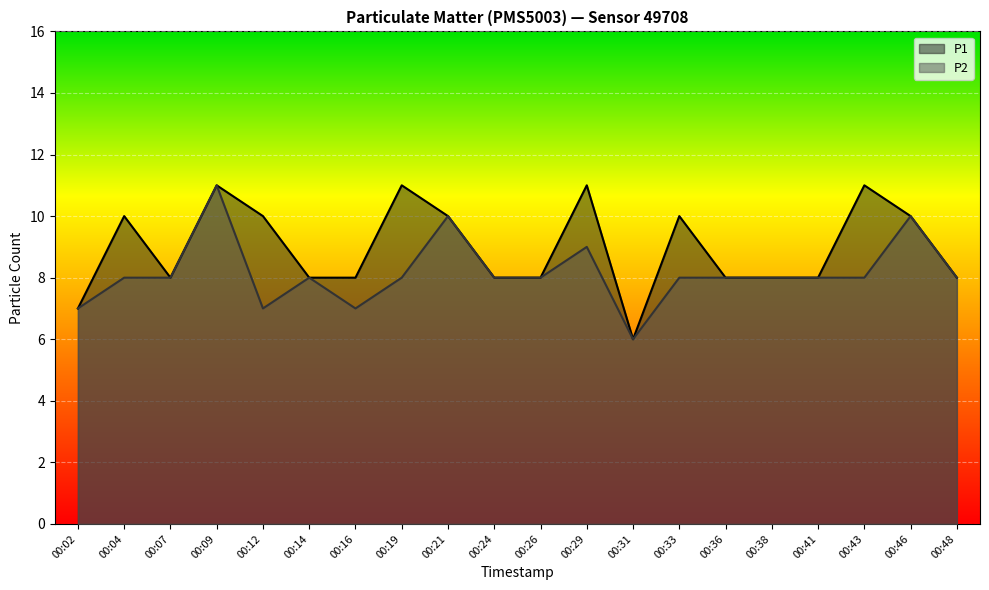

At how many categories does at least one series exceed 8?

9